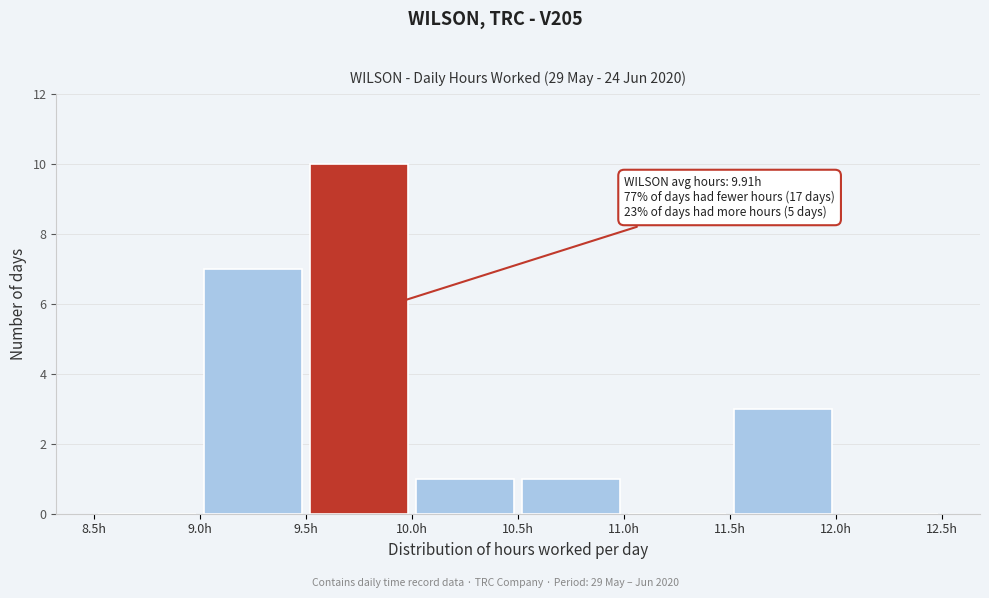

Over which range of the x-axis is the bar tallest?

9.5 to 10.0